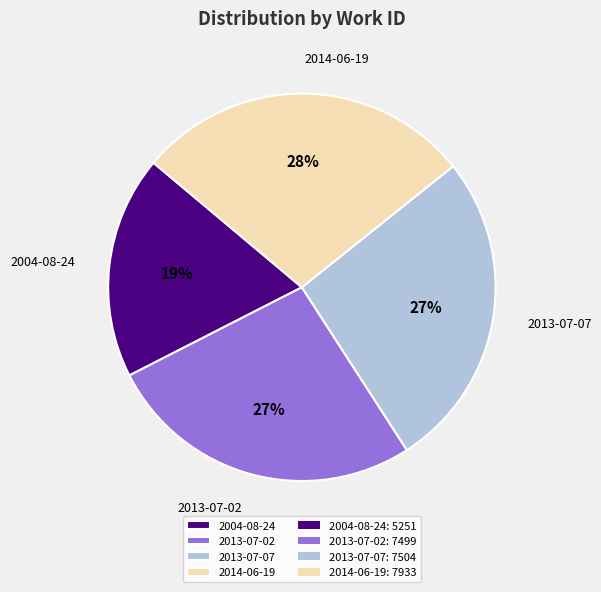

Combined, do 2014-06-19 and 2013-07-07 account for over 50%?

Yes